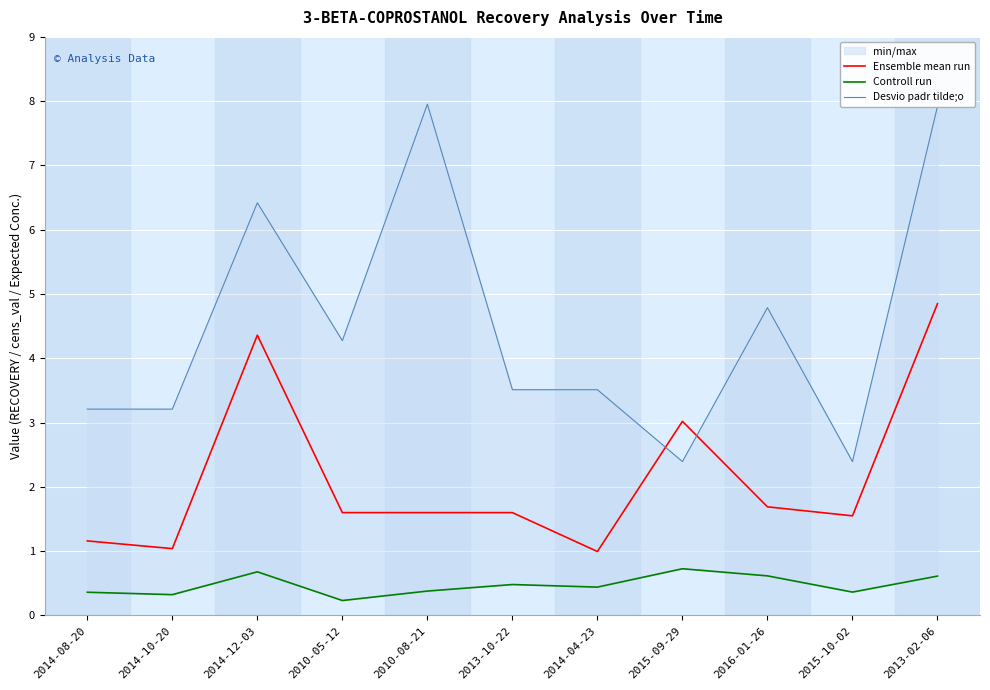

Where does the Ensemble mean run series first go above 1?

2014-08-20